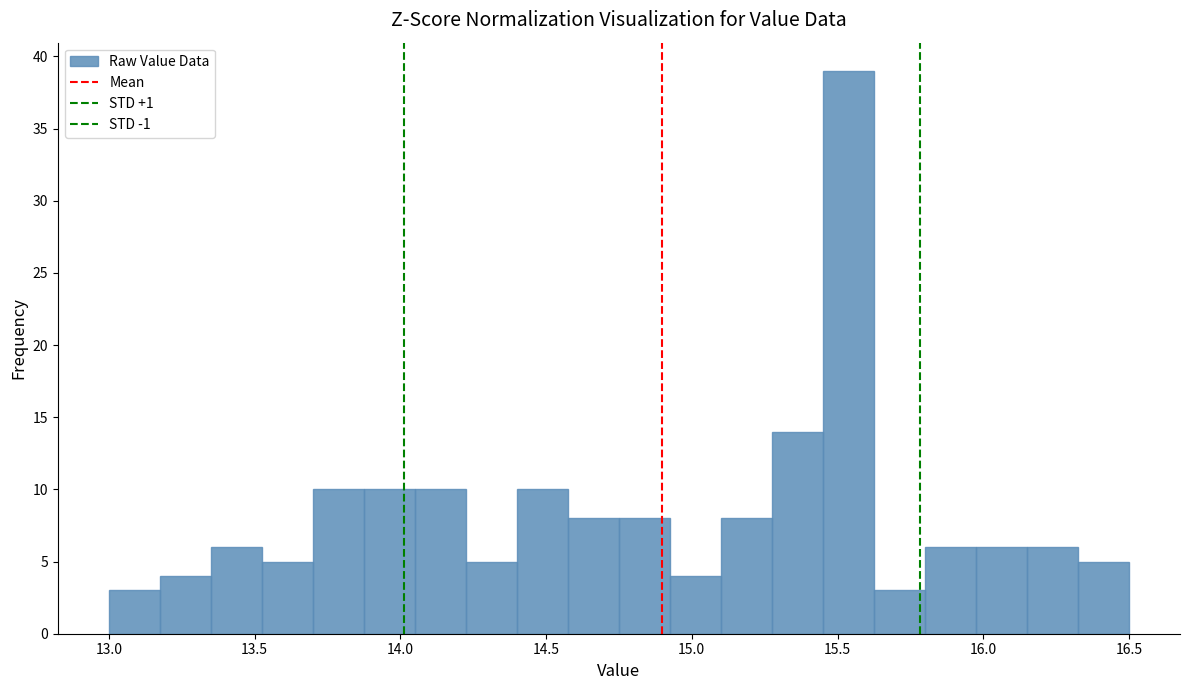

Read against the x-axis, roughly where is the centre of the tallest bar?

15.55